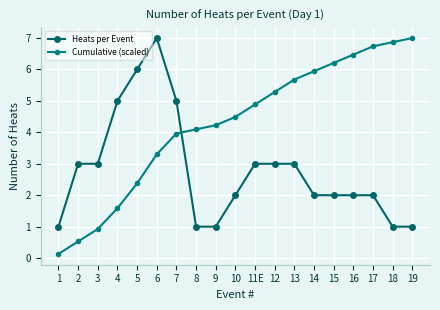

Does the chart have visible grid lines?

Yes